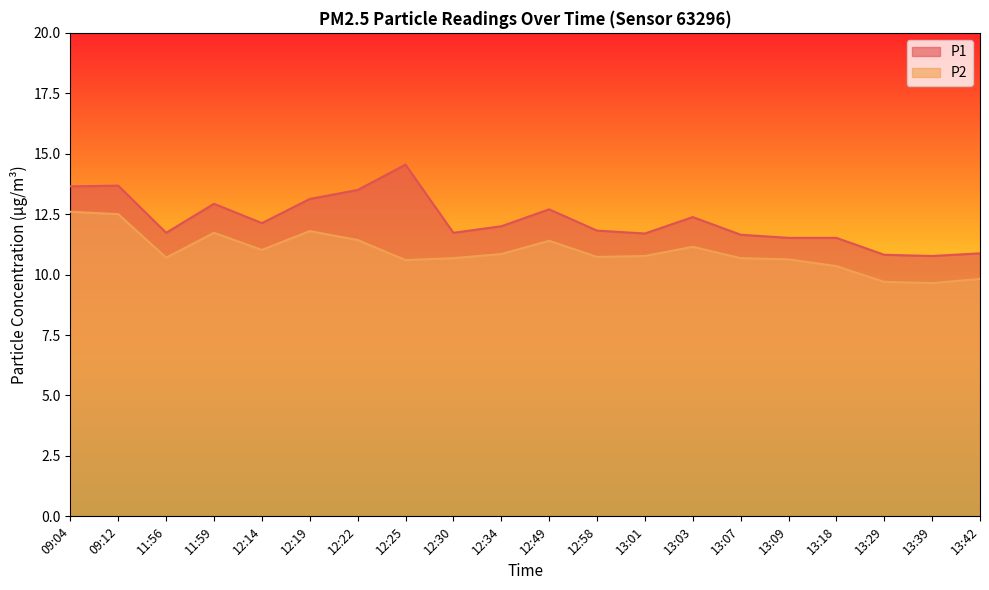

What position from the right is 12:22?

14